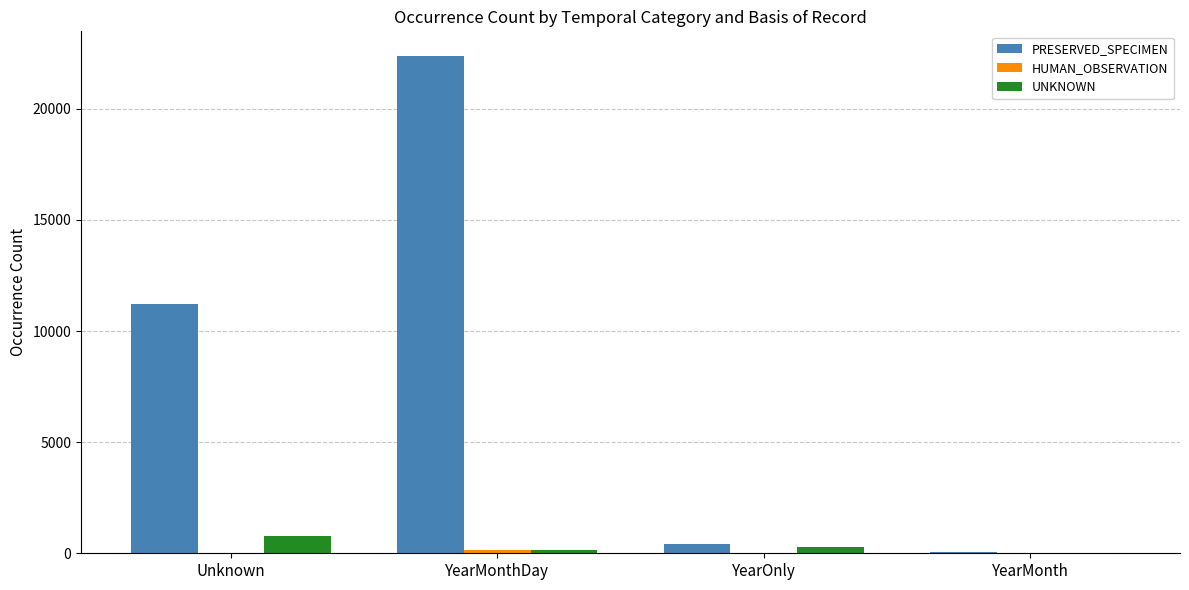

How many series are shown in this chart?

3